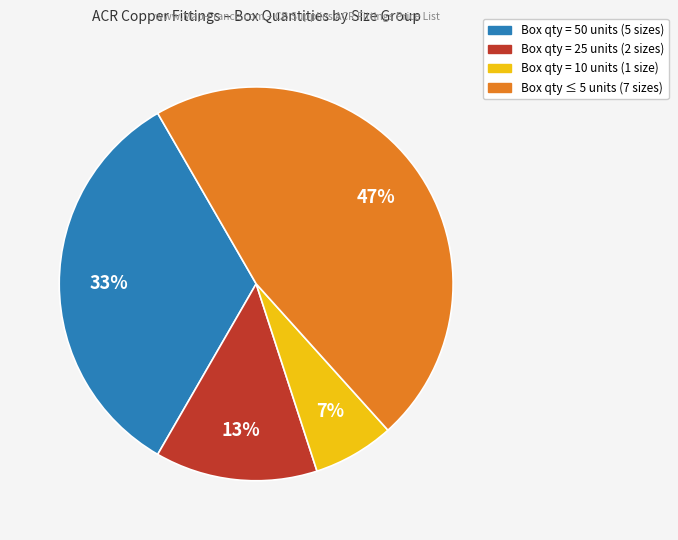

To the nearest percent, what is the difference between the largest and smallest slice percentages?

40%